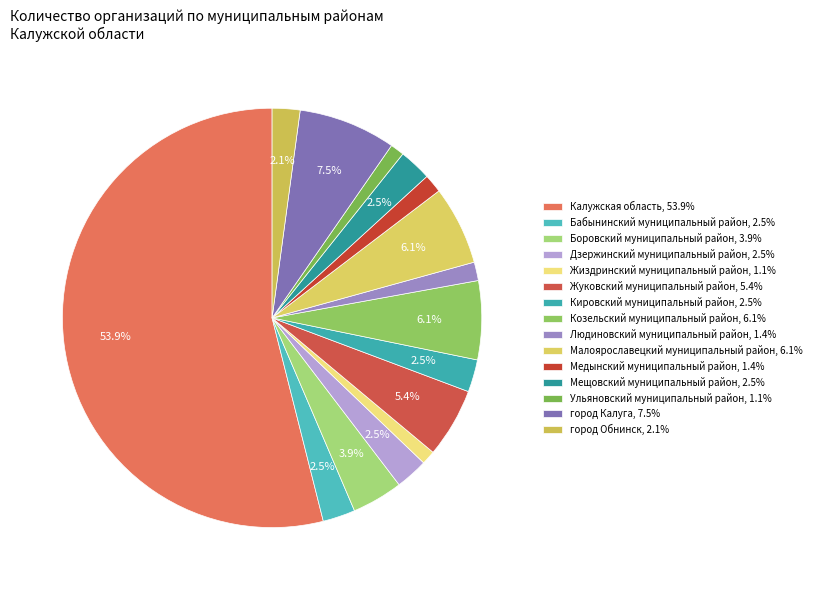

How many segments does this pie chart have?

15